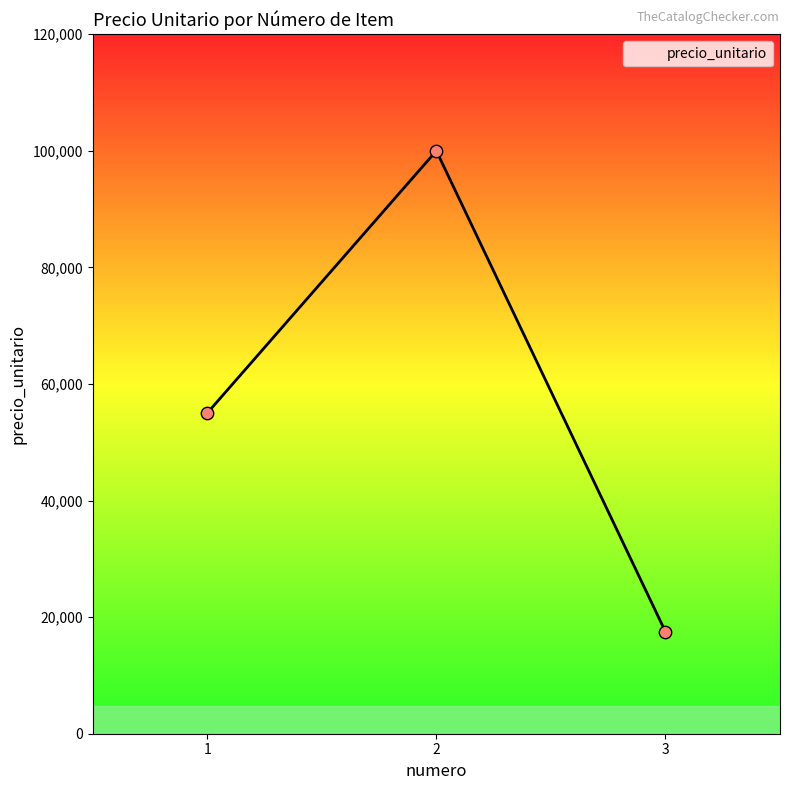

What is the change in value from 1 to 3?

-37500